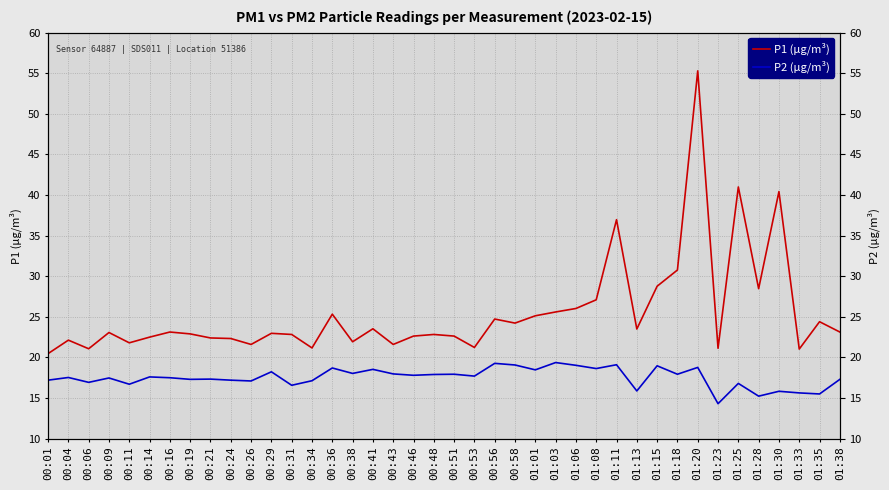

How many categories are shown in the chart?

40